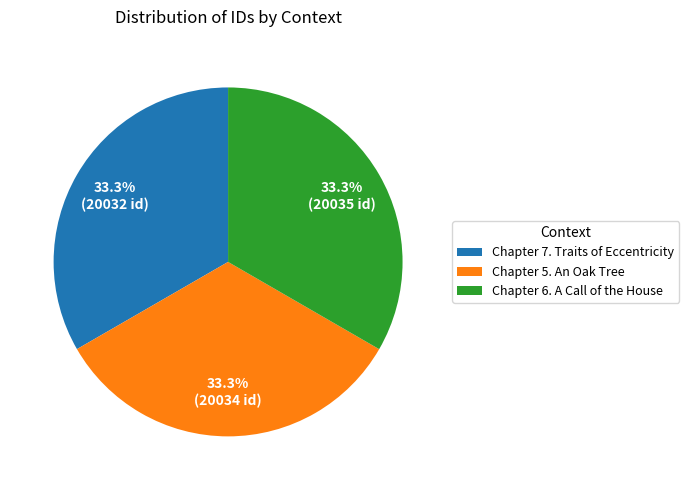

What is the ratio of the value at Chapter 7. Traits of Eccentricity to the value at Chapter 5. An Oak Tree?

1.0